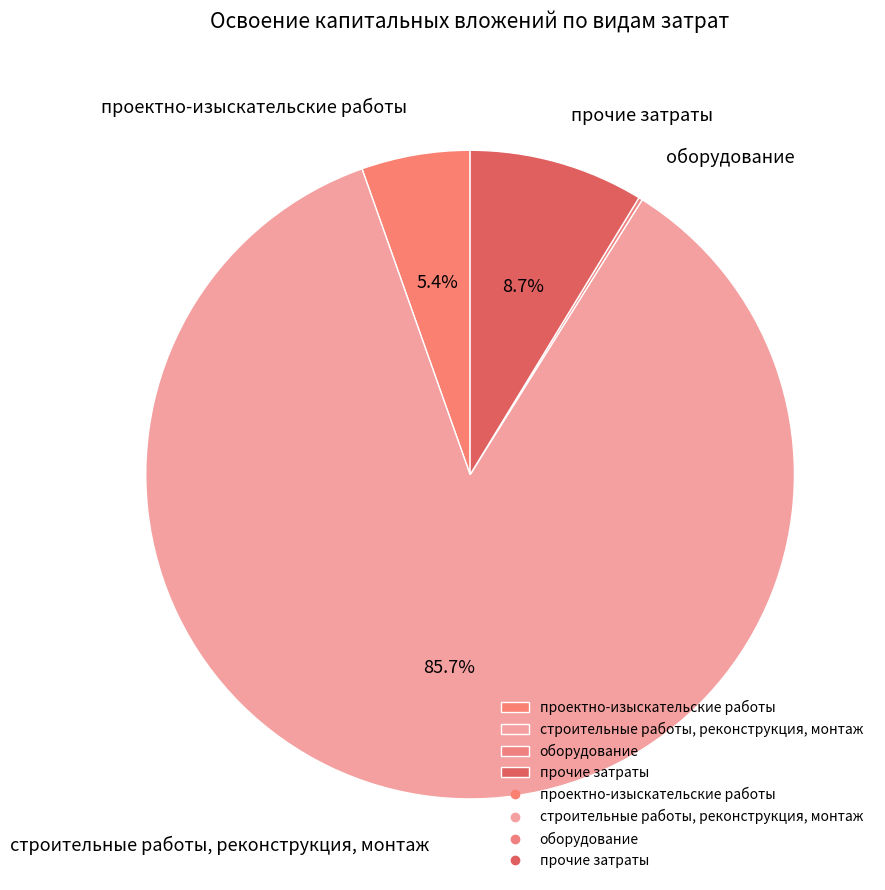

Is there any slice that represents more than half of the pie?

Yes